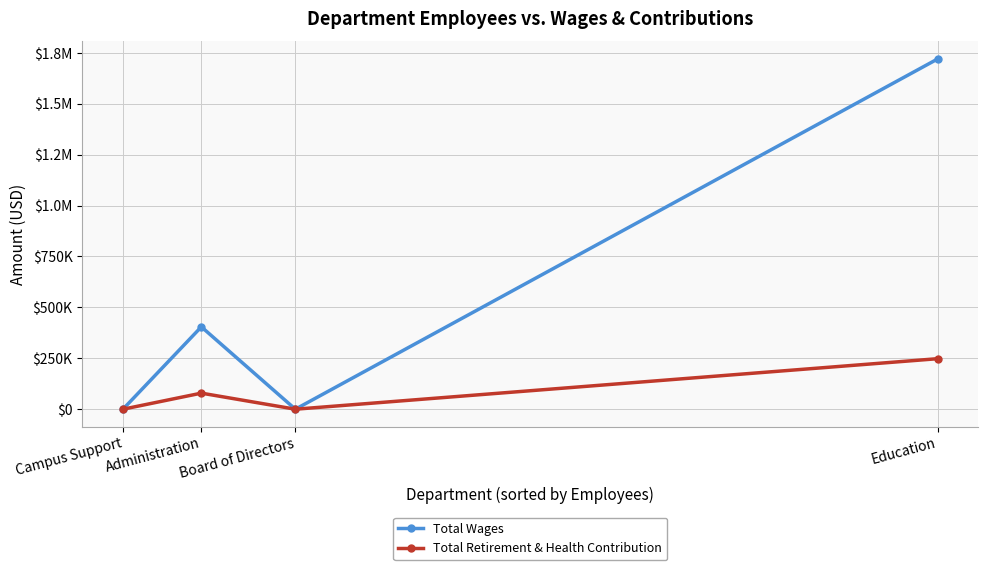

Is this an area chart (filled region under the line)?

No